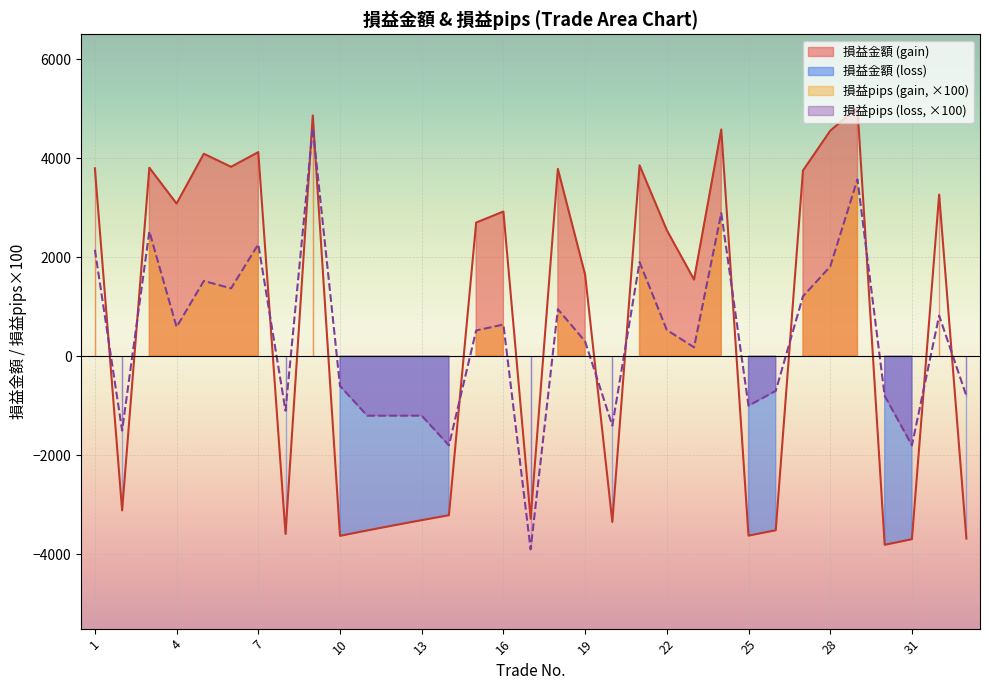

At 2, list the series in order from largest to smallest.

損益pips, 損益金額